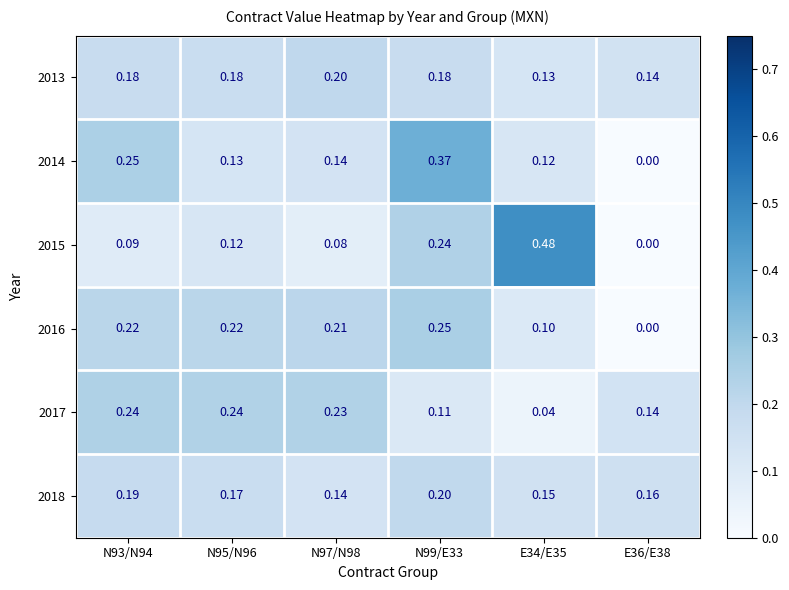

At how many categories does at least one series exceed 0?

6